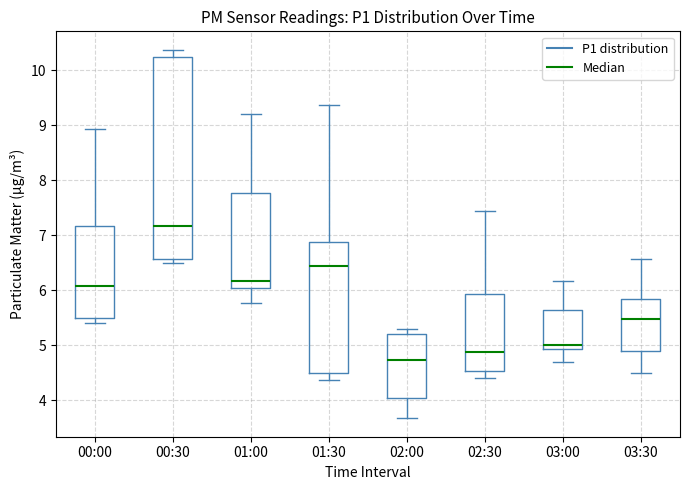

Where does the lower whisker of the box for 03:00 end on the y-axis? The values are not printed on the chart, so give them approximately, as read against the axis.

4.7